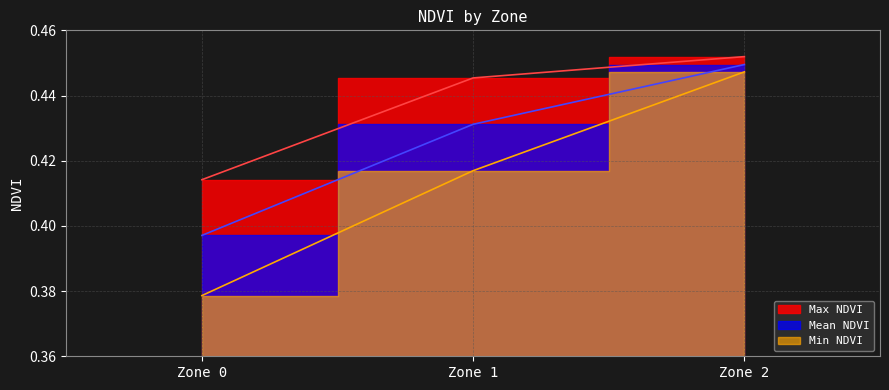

What is the sum of all Mean NDVI values?

1.3